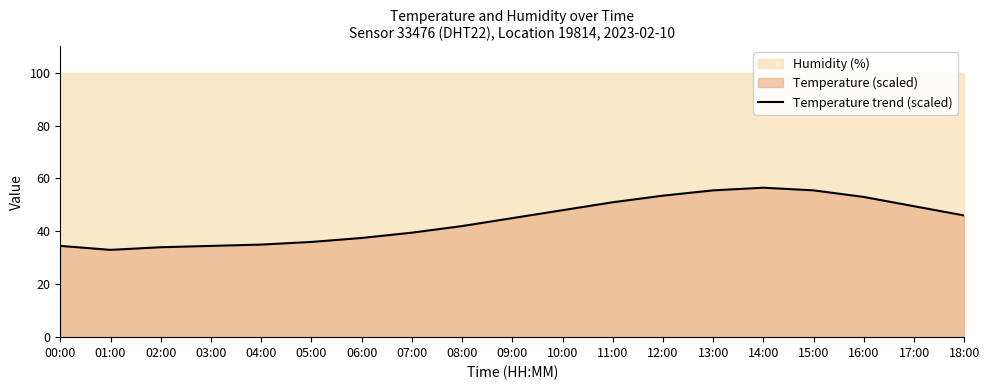

True or false: the data has more than 2 interior local peaks.

False